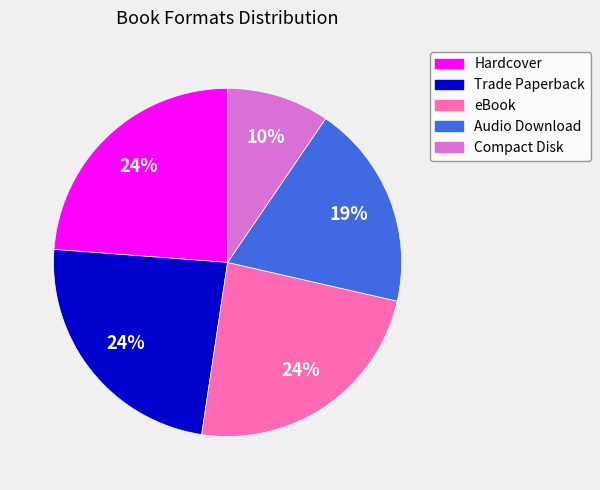

Does eBook account for over 50% of the chart?

No